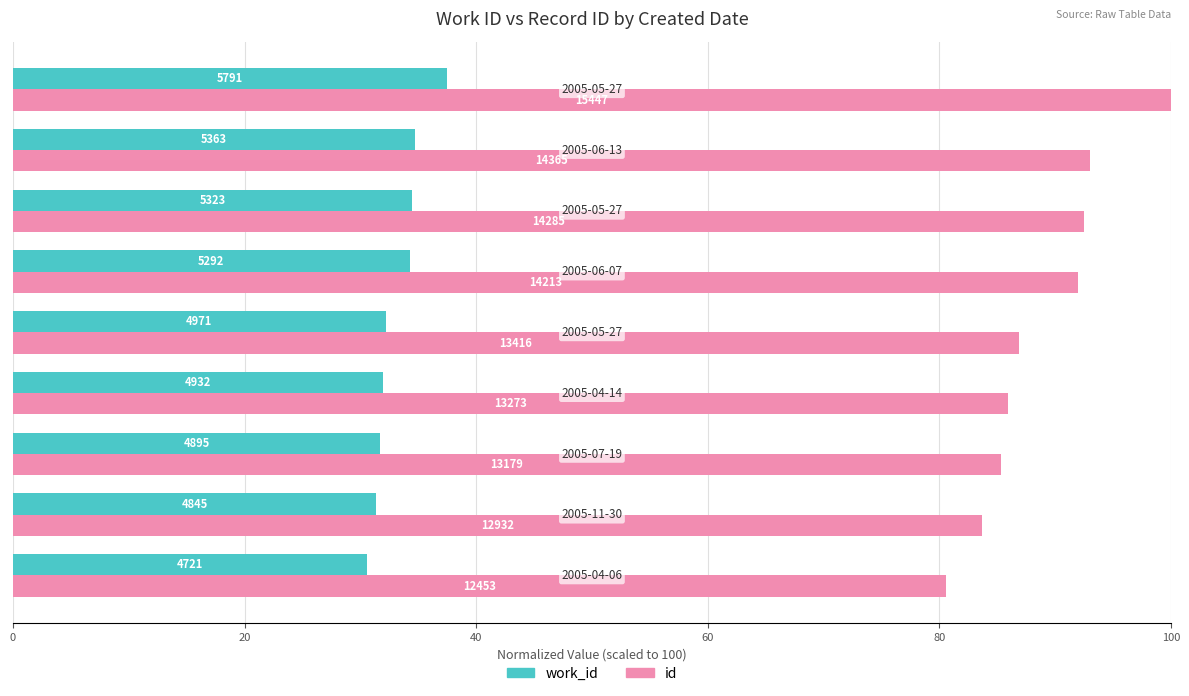

What is the average value of the id series?

88.9